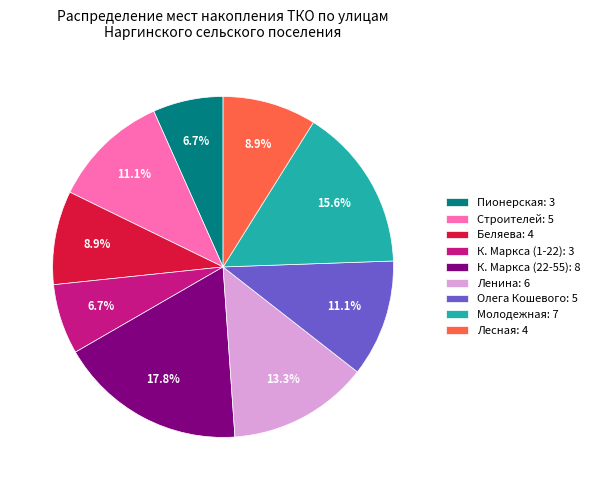

What percentage is the Лесная slice, to the nearest percent?

9%